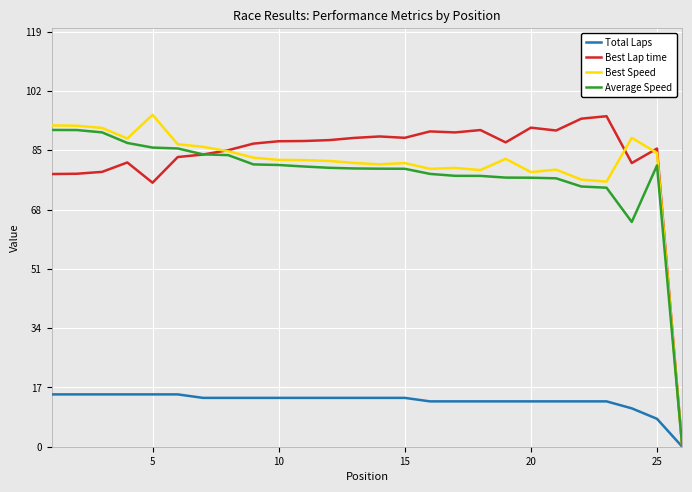

What is the highest value of the Best Speed series?

95.1